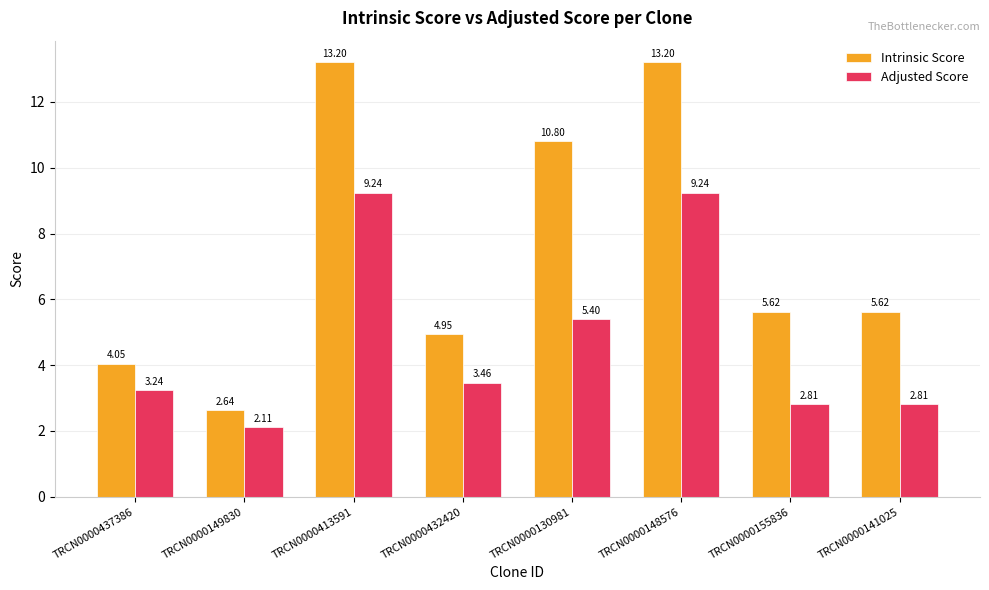

What is the average value of the Intrinsic Score series?

7.5